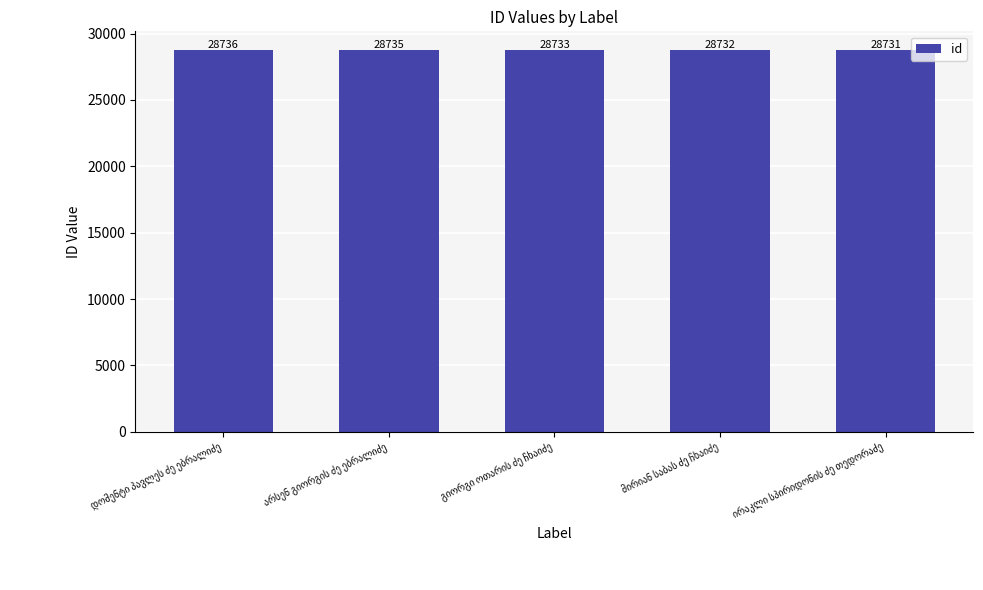

What is the average value?

28733